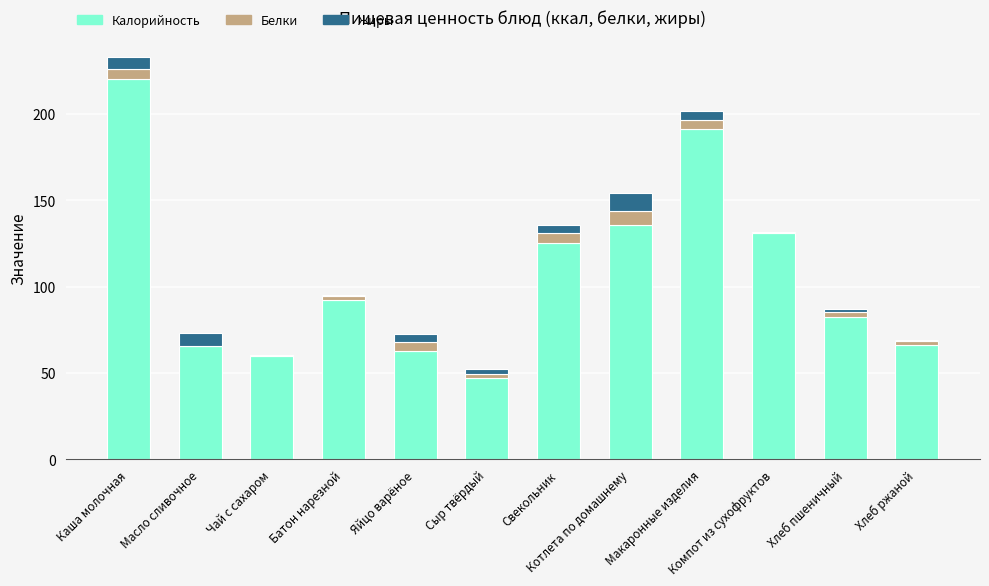

At which category is the sum across all series the highest?

Каша молочная